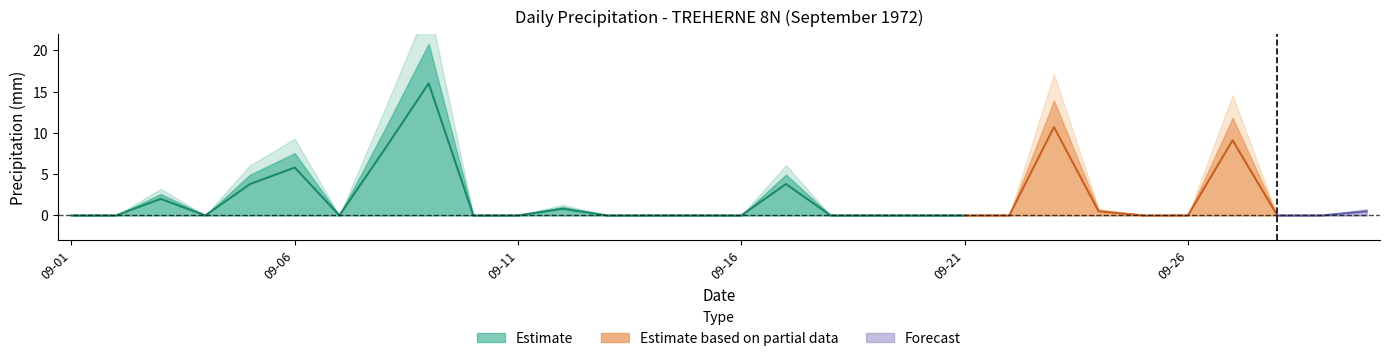

At which label is Total Precip (mm) closest to 8?

1972-09-08